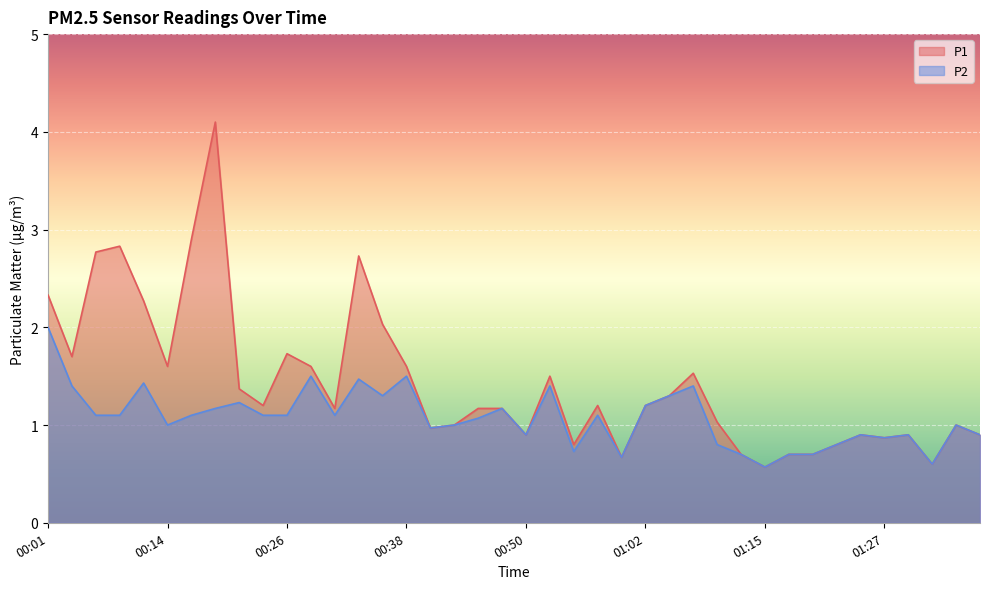

How many data points in P1 are above 1?

24